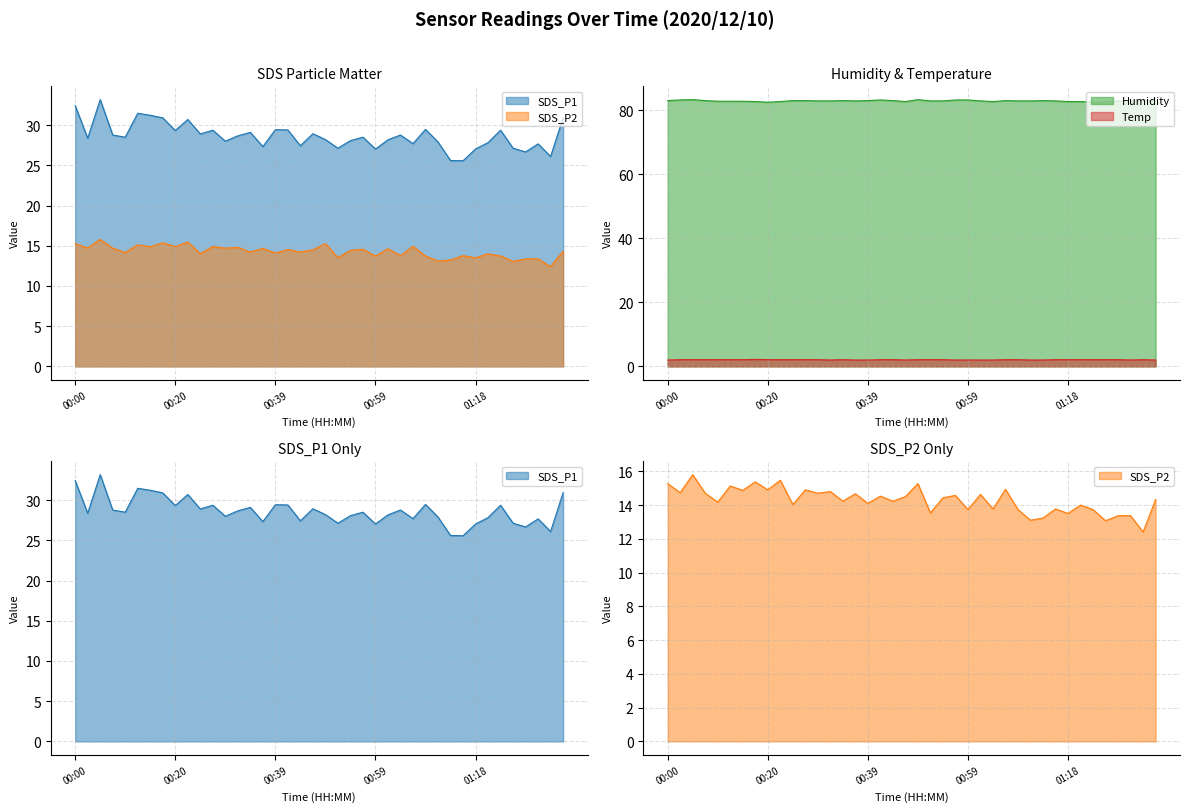

True or false: Humidity and SDS_P1 cross at least once.

False